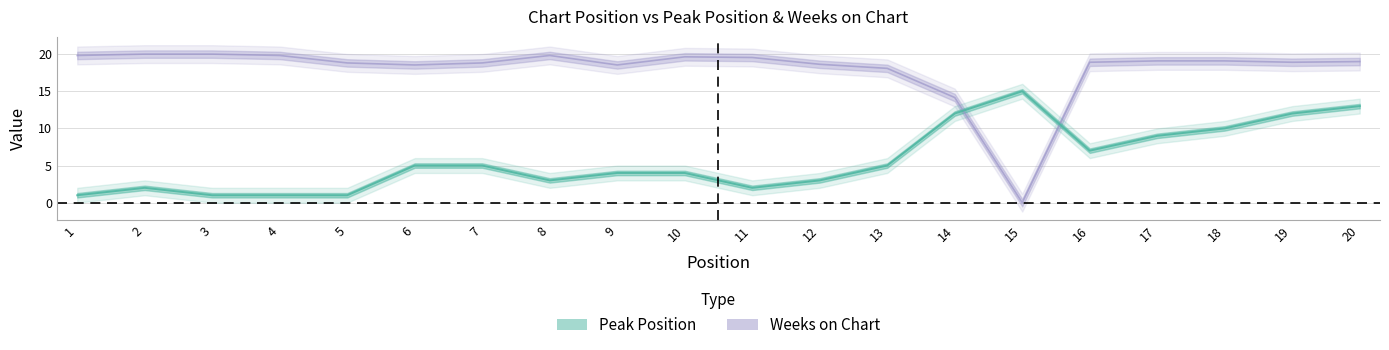

In Peak Position, how many points are higher than both neighbors (excluding endpoints)?

2